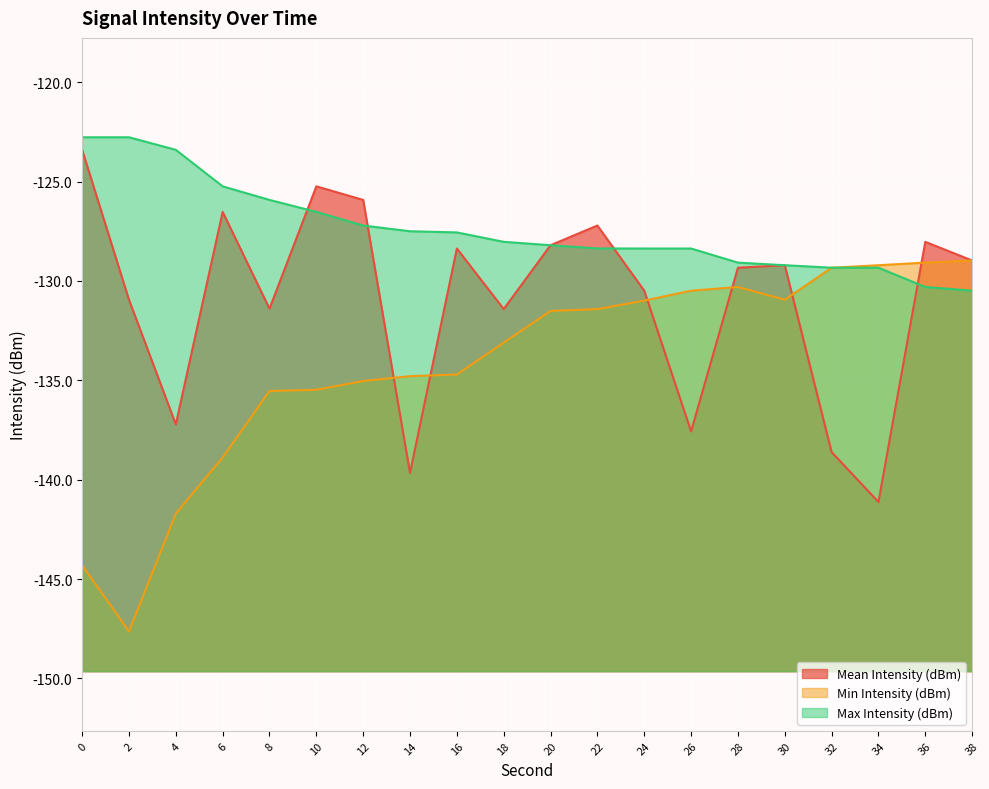

Which series changed the most between 22 and 32?

Mean Intensity (dBm)